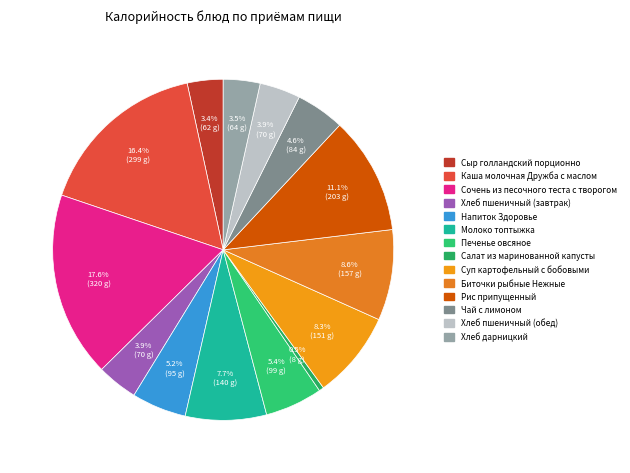

To the nearest percent, what is the combined percentage of Хлеб дарницкий and Хлеб пшеничный (завтрак)?

7%